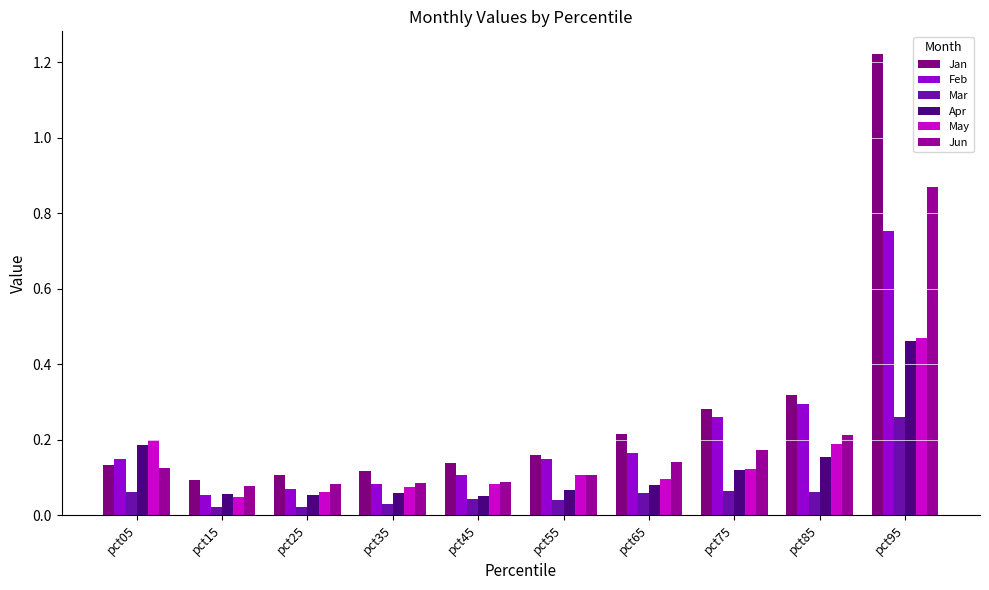

True or false: Mar has a value of 0.0 at pct25.

False